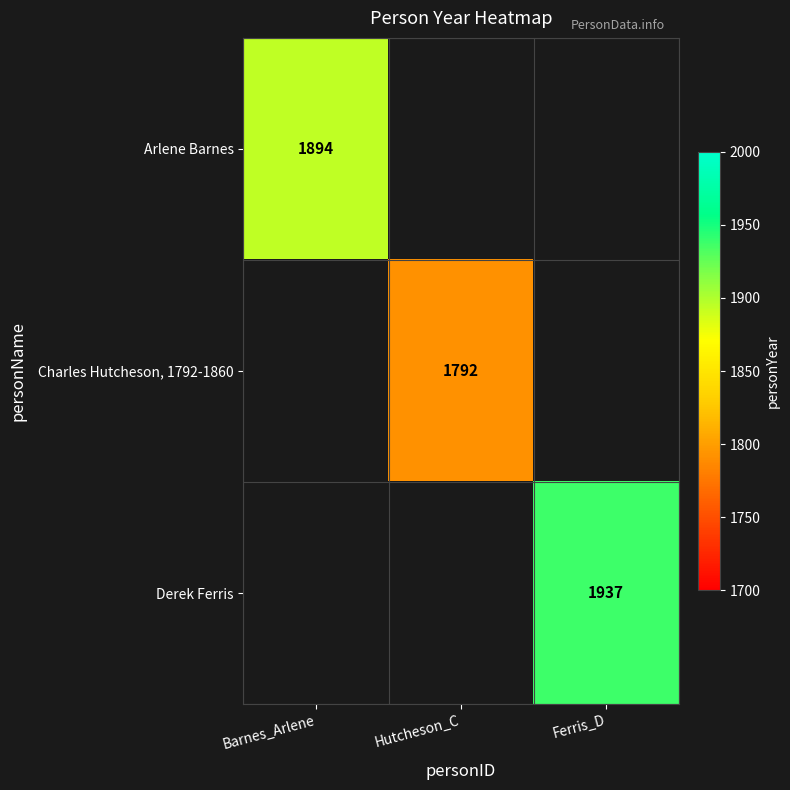

Which category has the highest value across all series?

Ferris_D